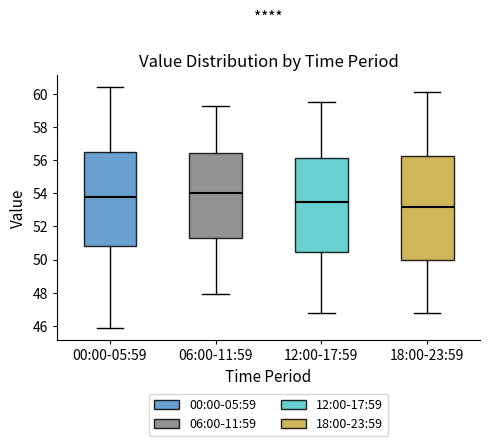

Which box is the tallest, from its lower edge to its upper edge?

18:00-23:59